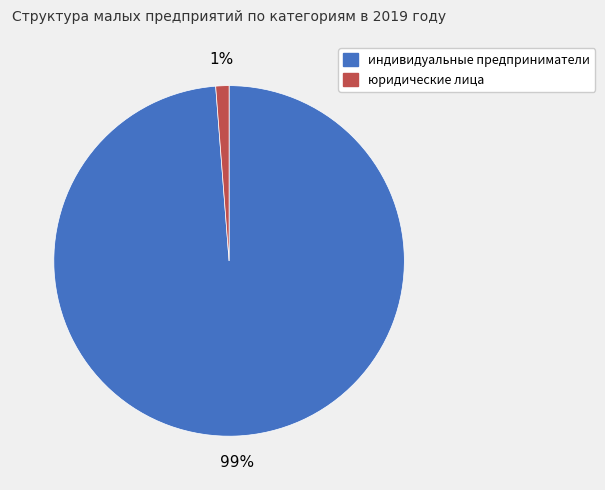

Rank the categories by value from lowest to highest.

юридические лица, индивидуальные предприниматели